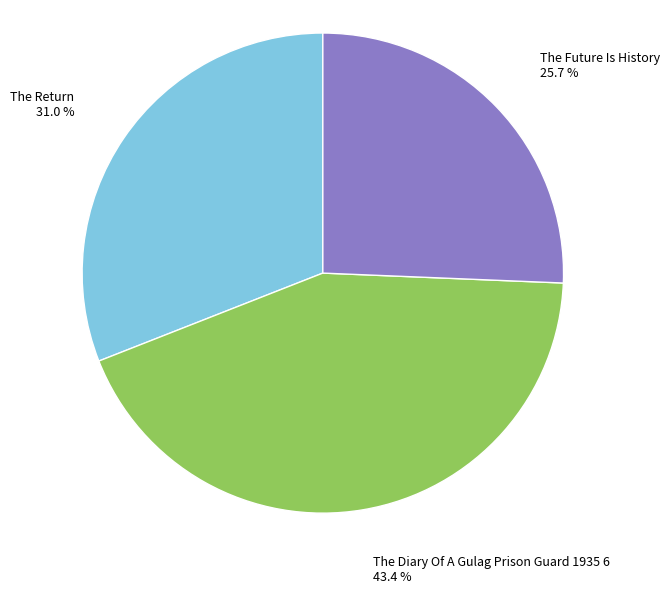

To the nearest percent, what is the difference between the largest and smallest slice percentages?

18%